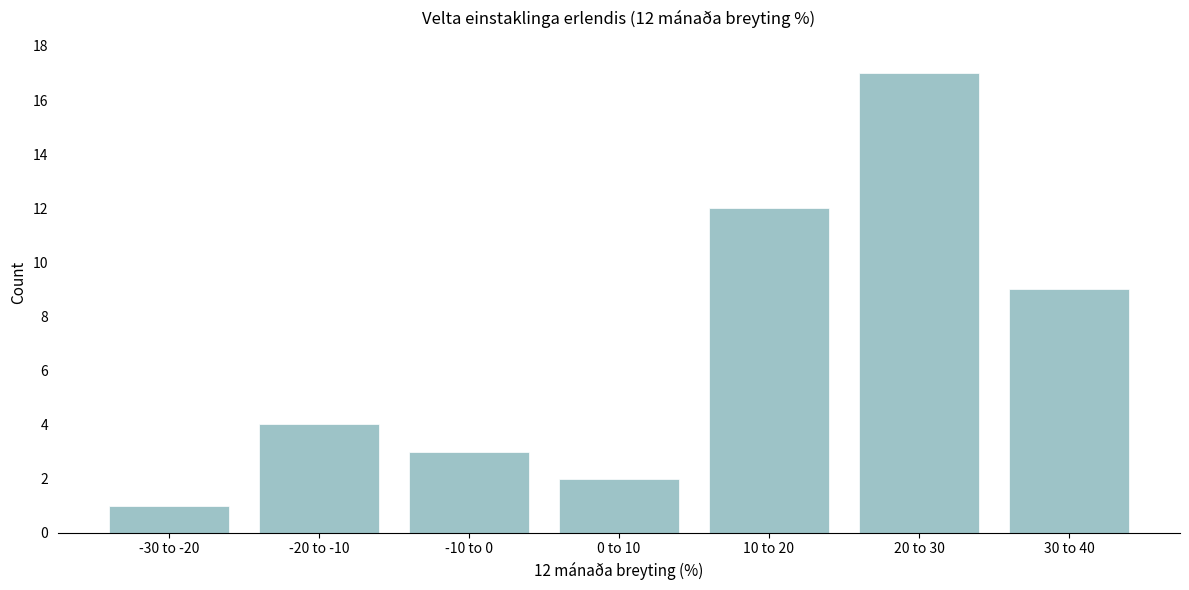

Reading left to right, list all the values displayed in this chart.

1	4	3	2	12	17	9